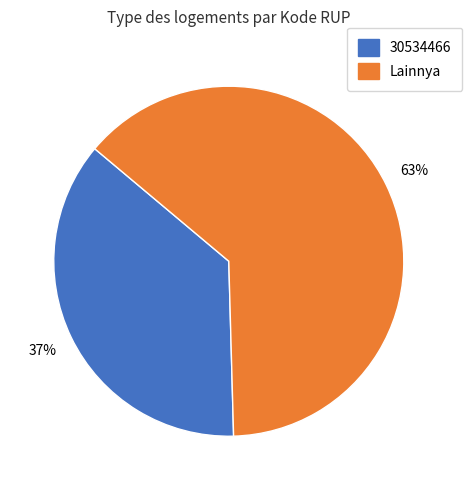

Does any single category account for the majority?

Yes